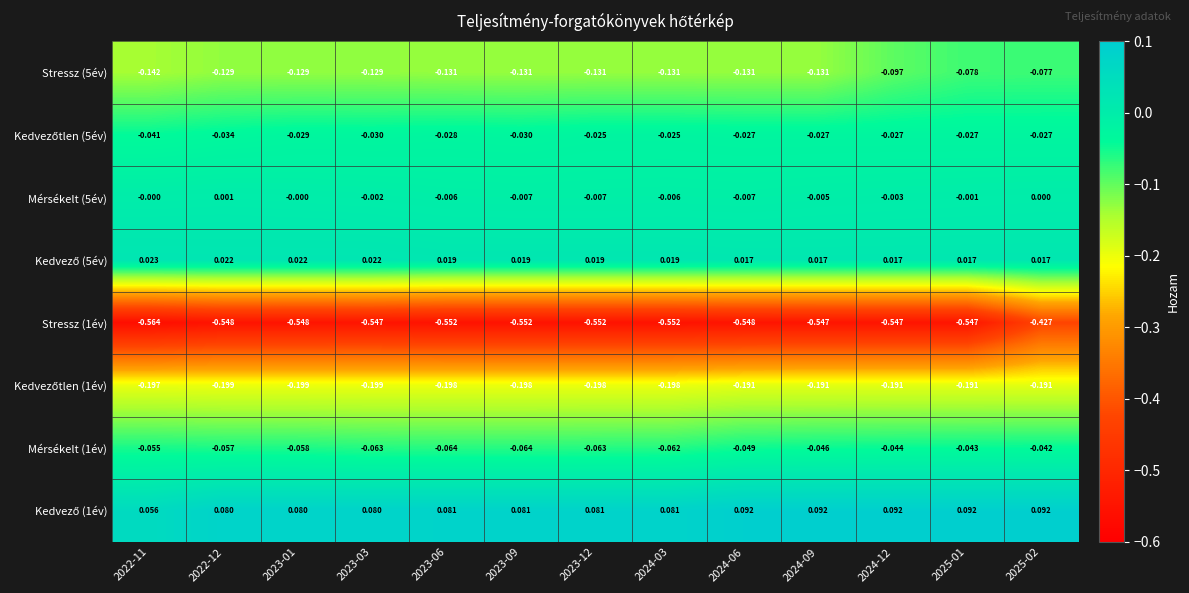

What is the maximum value shown in the chart?

0.1